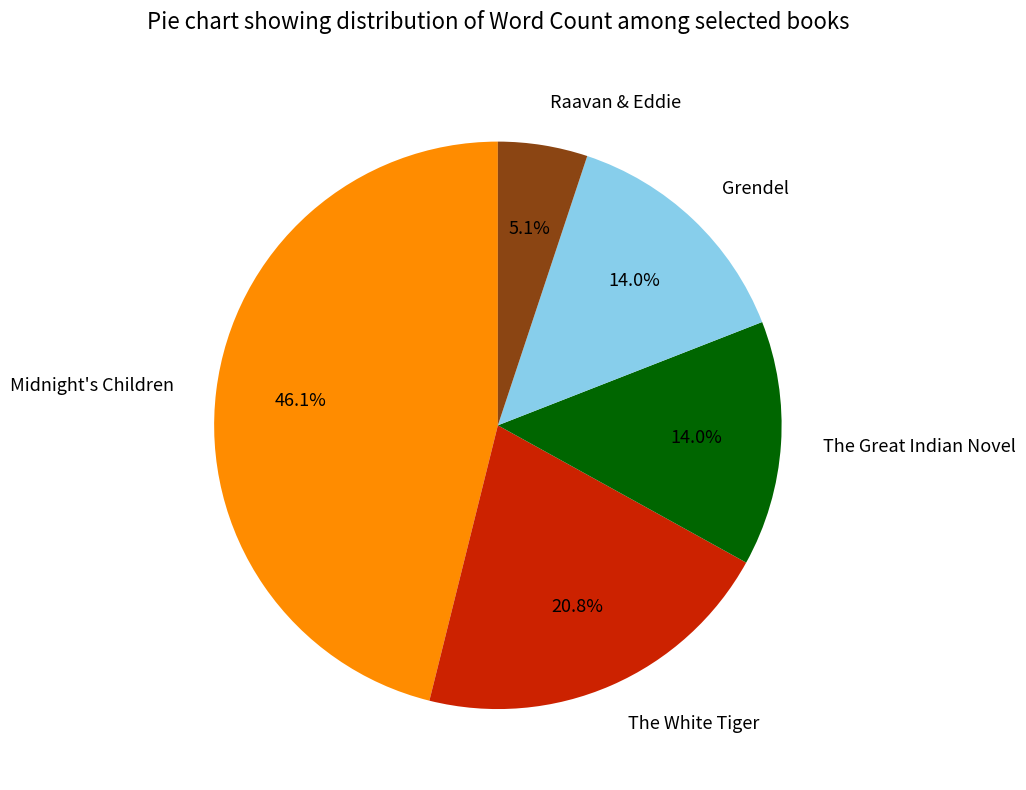

Is there a majority slice in this chart?

No